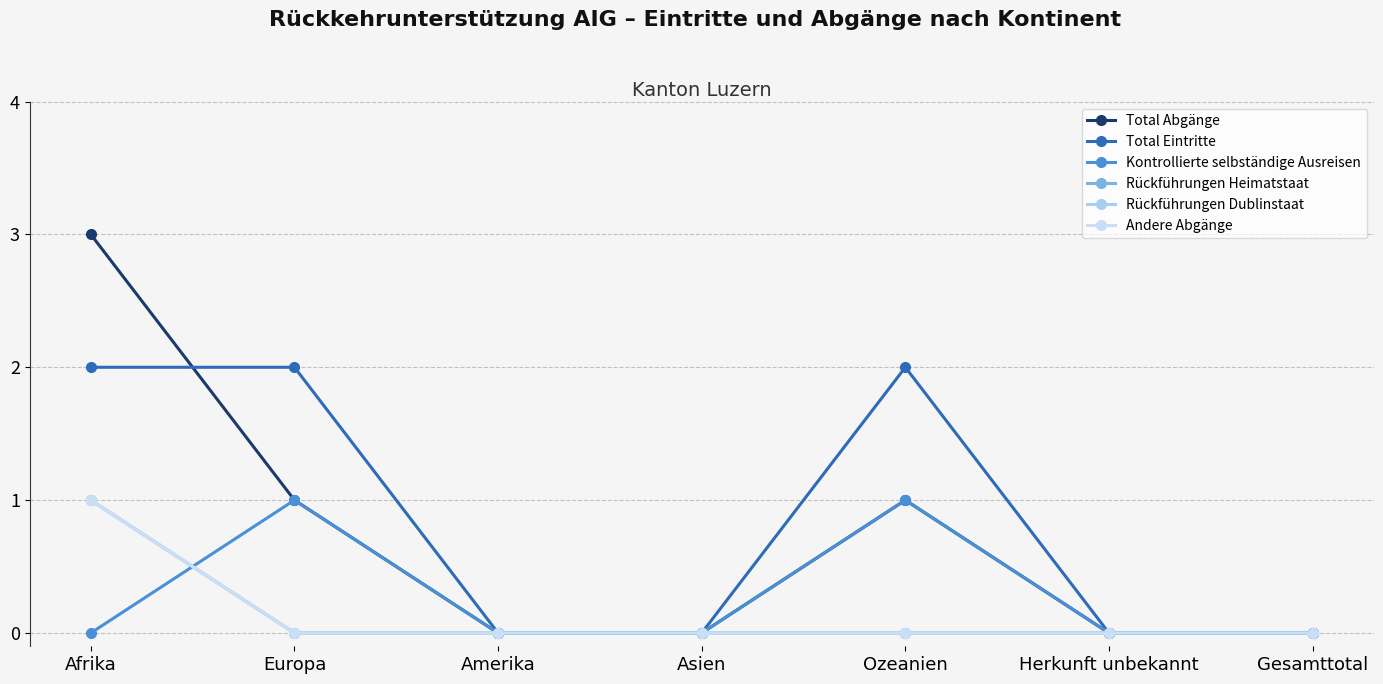

Is this an area chart (filled region under the line)?

No